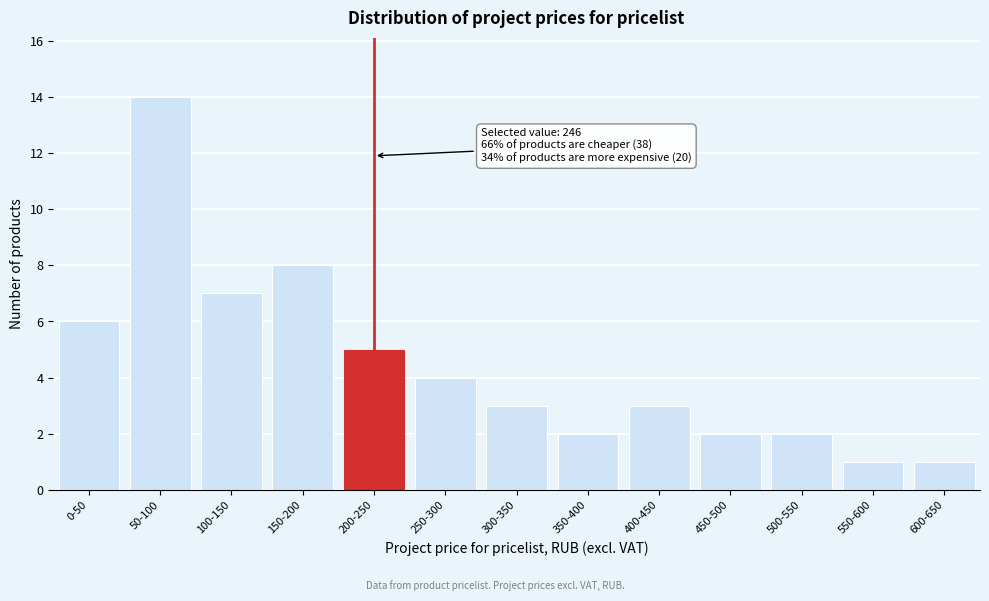

Reading right to left, transcribe all the data shown in this chart.

1	1	2	2	3	2	3	4	5	8	7	14	6